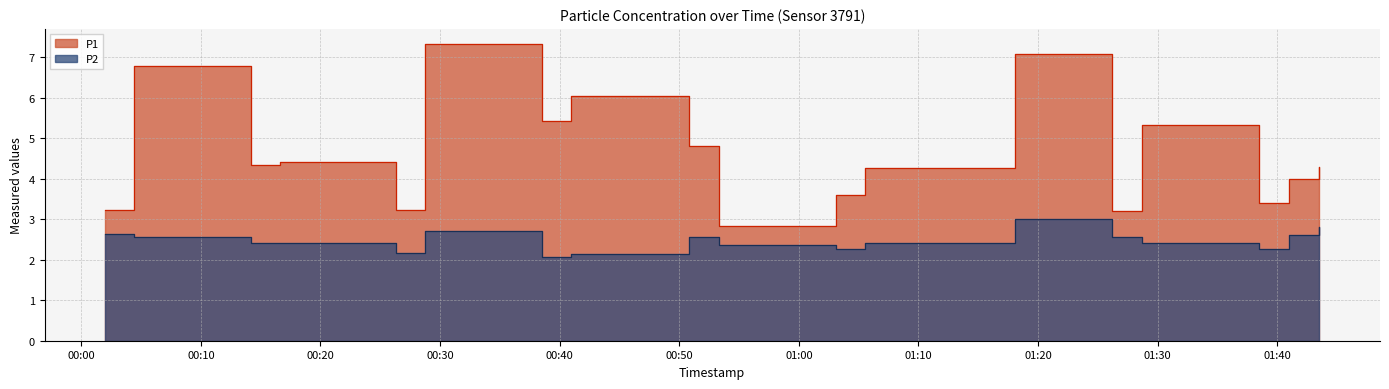

Which category has the lowest value in the P1 series?

2023-08-24T00:53:20